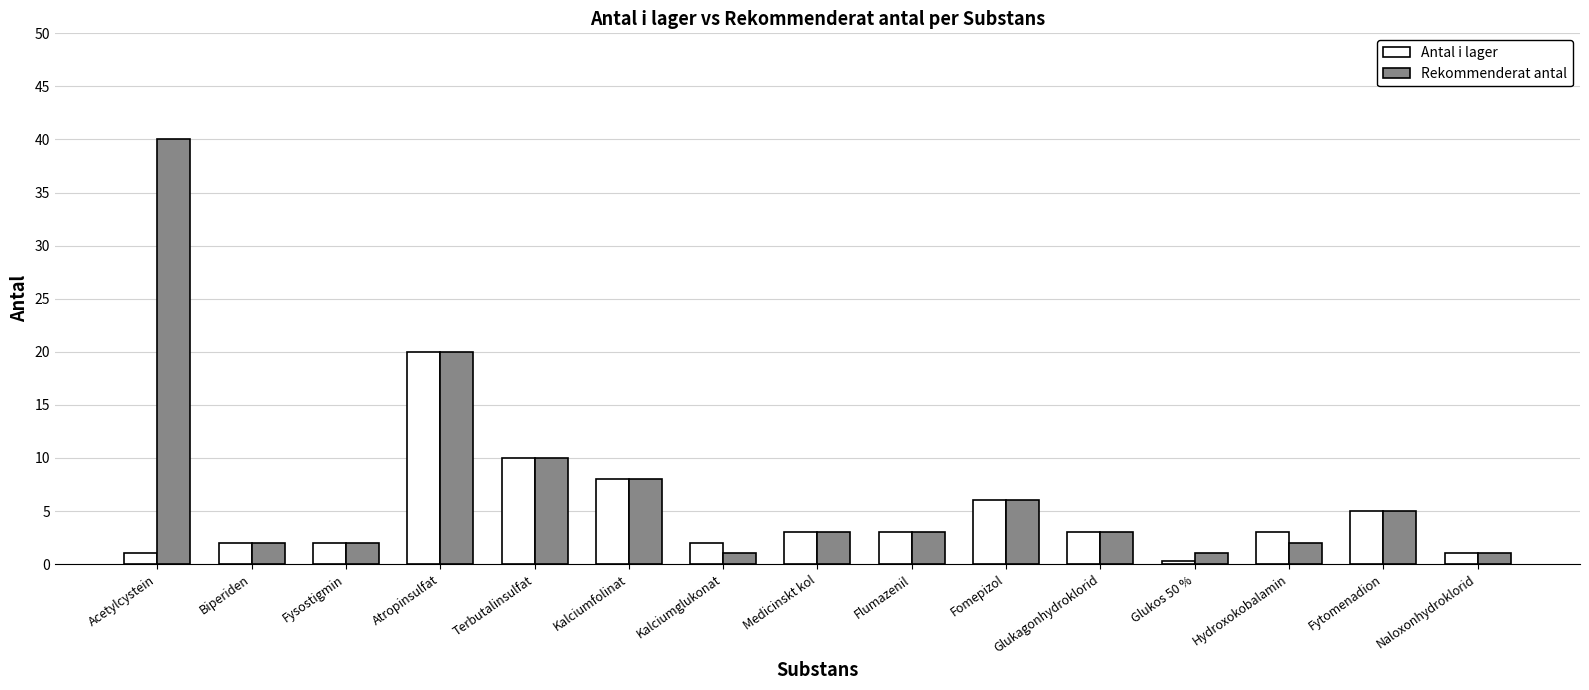

How many series are shown in this chart?

2